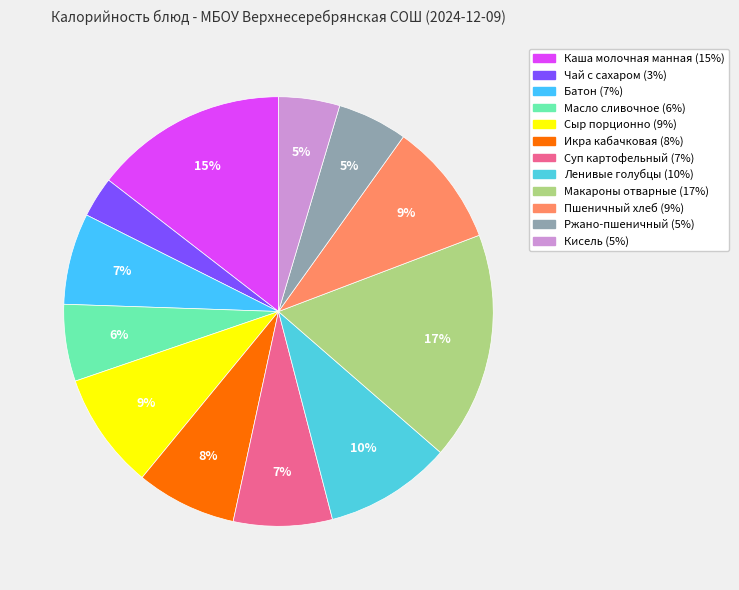

True or false: Кисель accounts for 18% of the total.

False